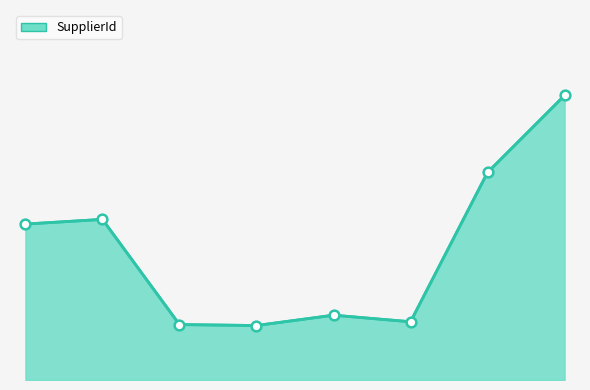

What is the average value?

139